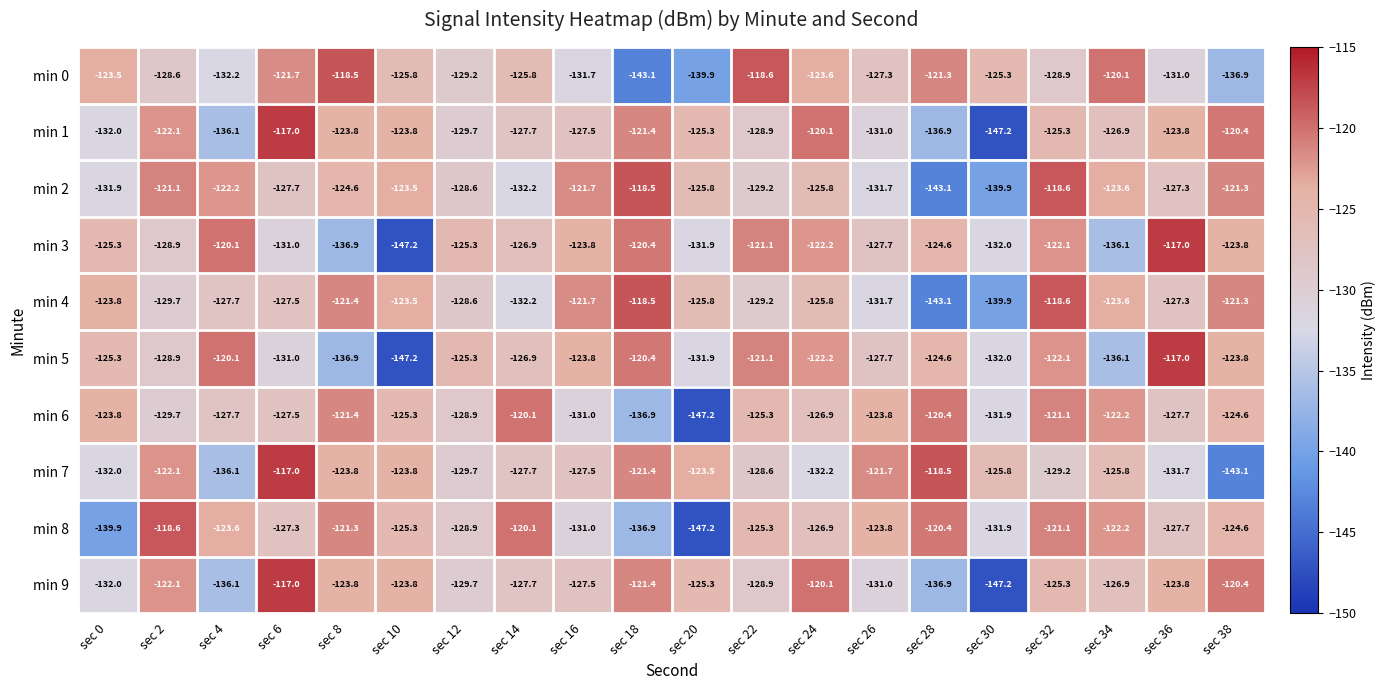

At which category is the sum across all series the highest?

sec 32